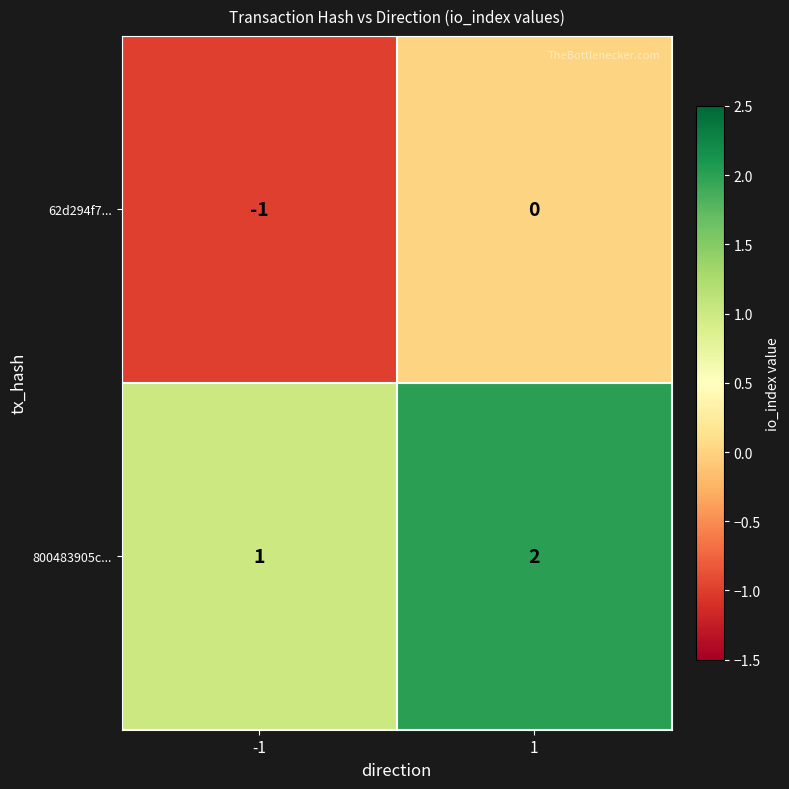

Which series has the largest total across all categories?

800483905c...